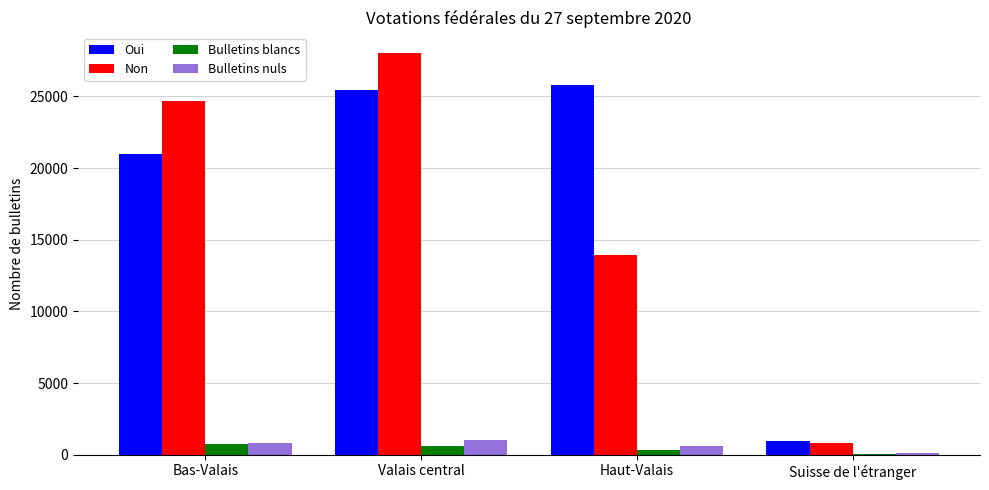

Is it true that Oui equals 25786 at Haut-Valais?

True